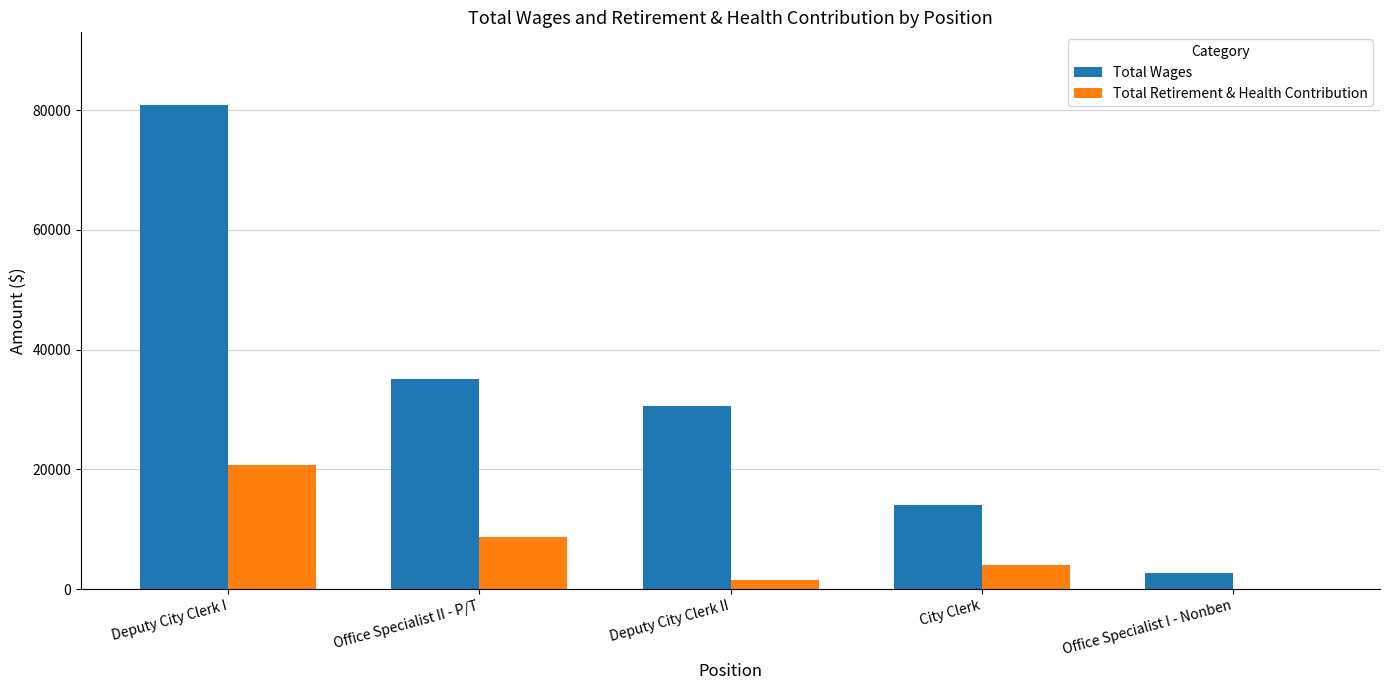

How many groups of bars are there?

5